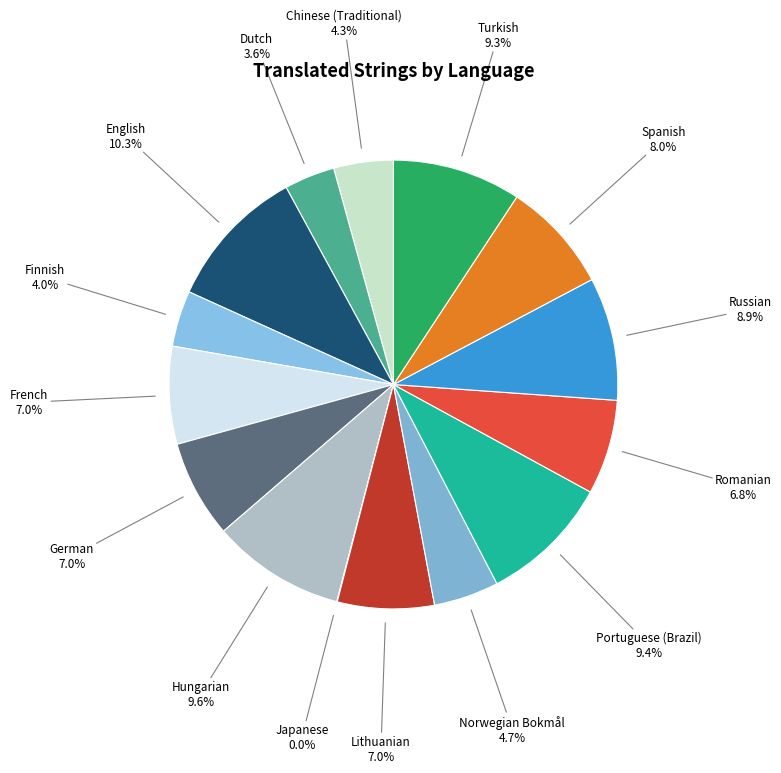

Is there any slice that represents more than half of the pie?

No